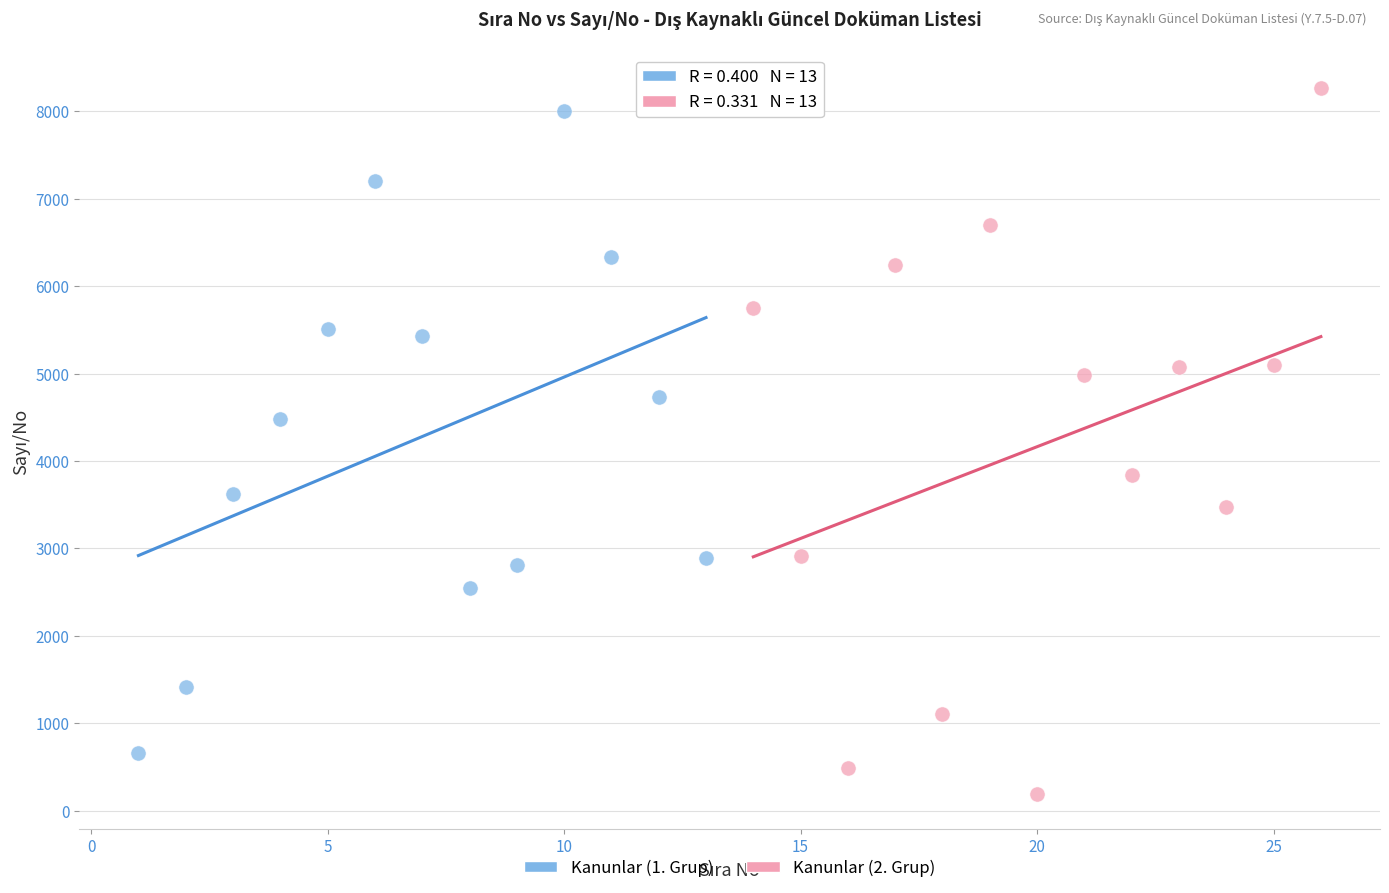

Which series has the largest Y range (max minus min)?

Kanunlar (2. Grup)